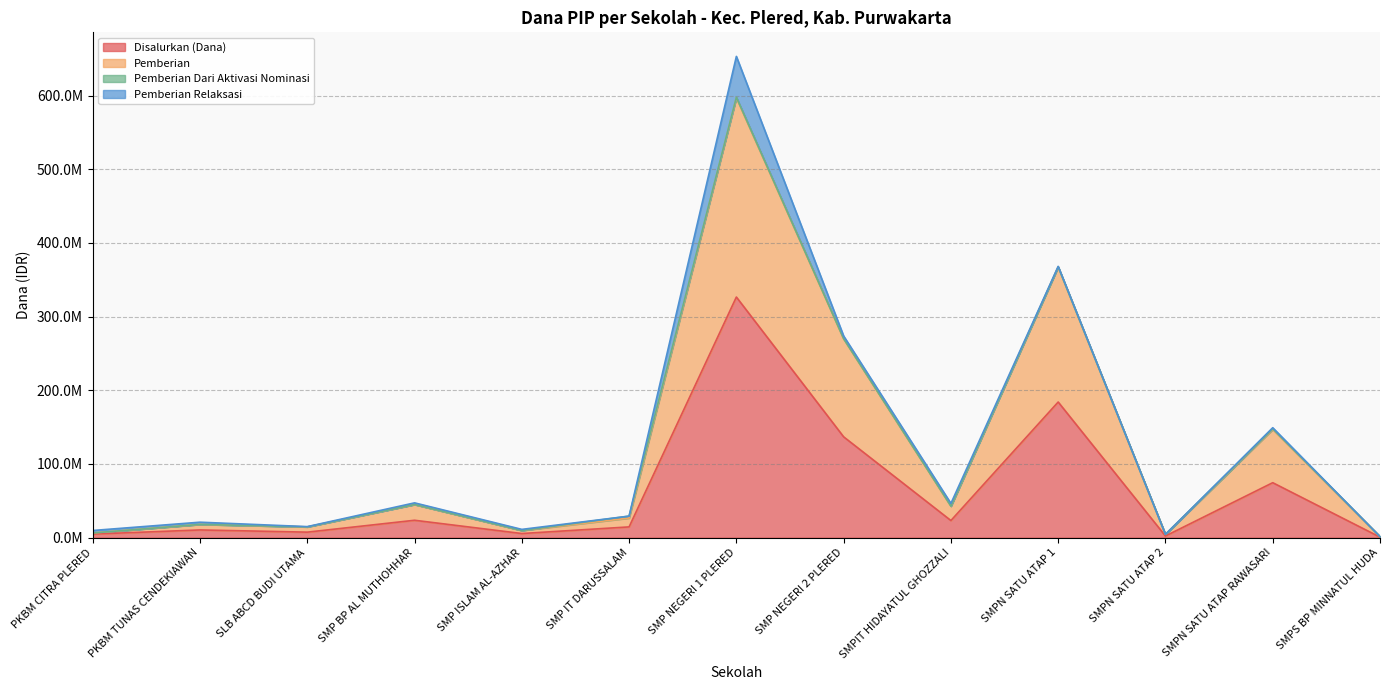

What is the approximate value of Pemberian at SMPS BP MINNATUL HUDA?

1500000